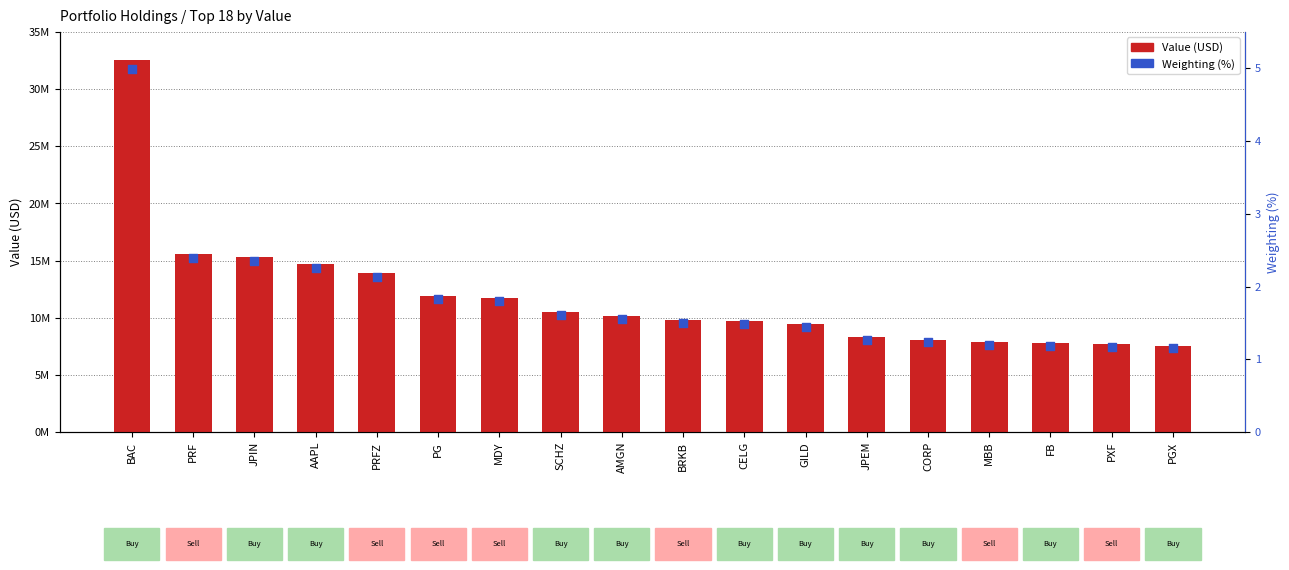

Which series has the largest Y range (max minus min)?

Value (USD)